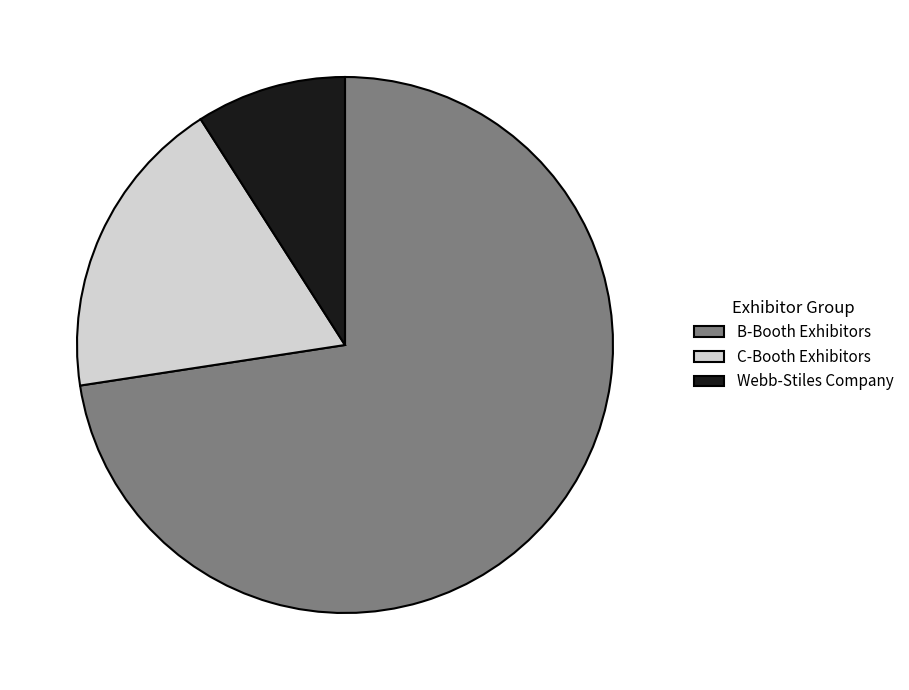

Which has a higher value, Webb-Stiles Company or B-Booth Exhibitors?

B-Booth Exhibitors